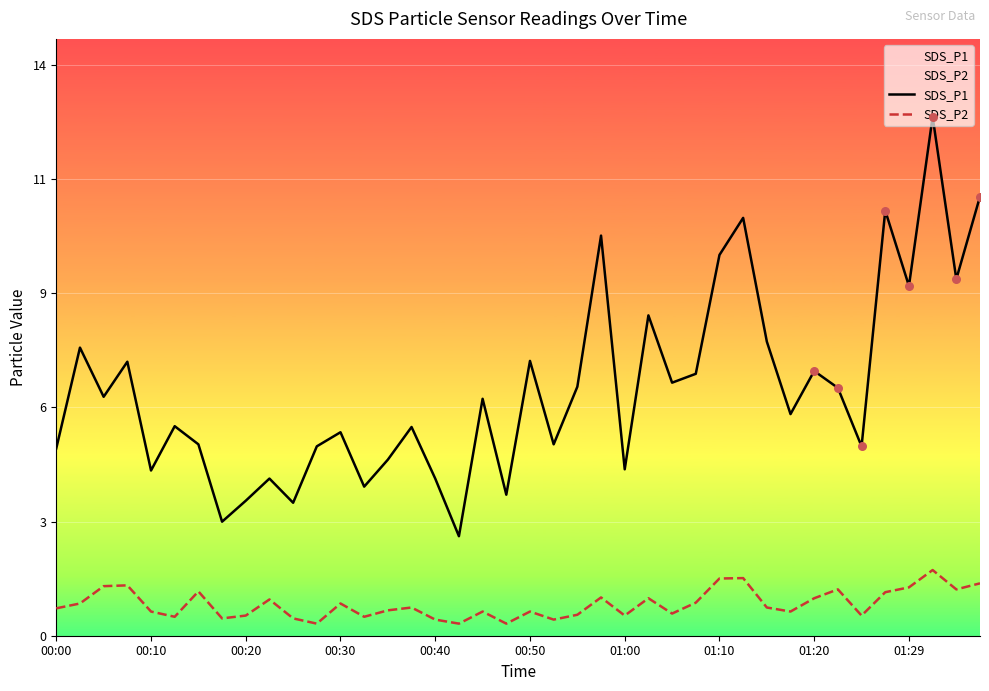

At which category is the sum across all series the highest?

37